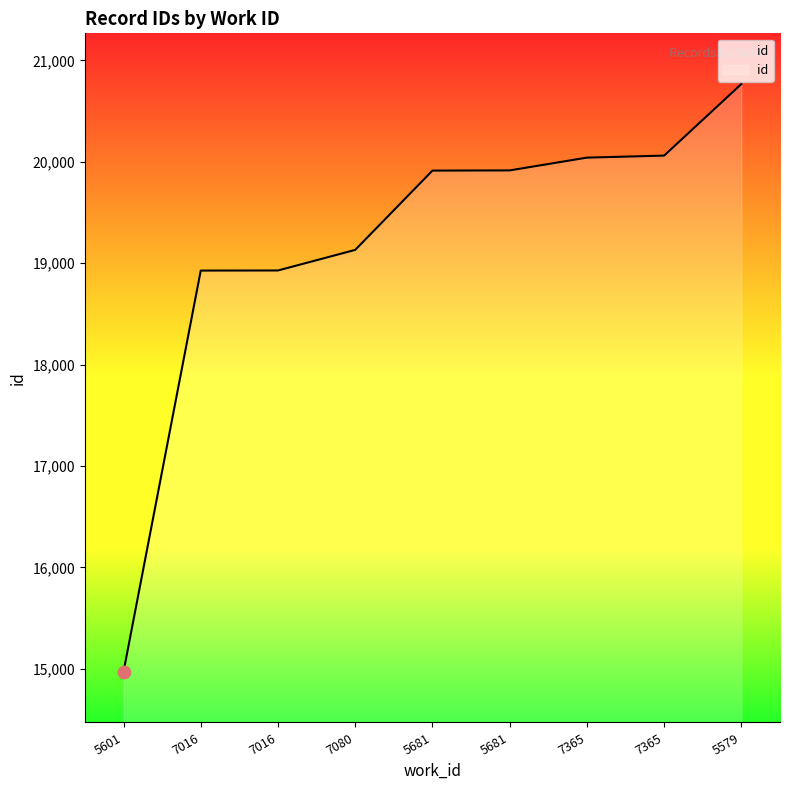

Between 7016 and 7365, which is larger?

7365